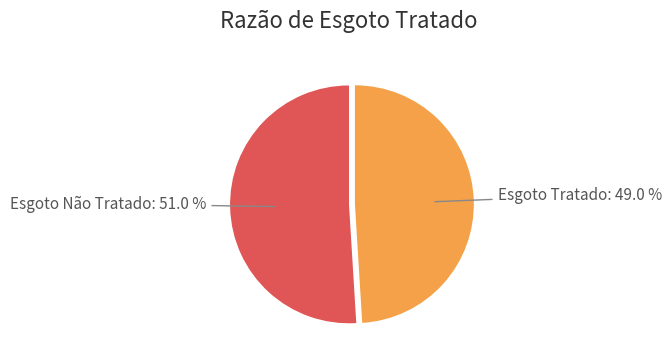

Which category has the smallest portion of the pie?

Esgoto Tratado